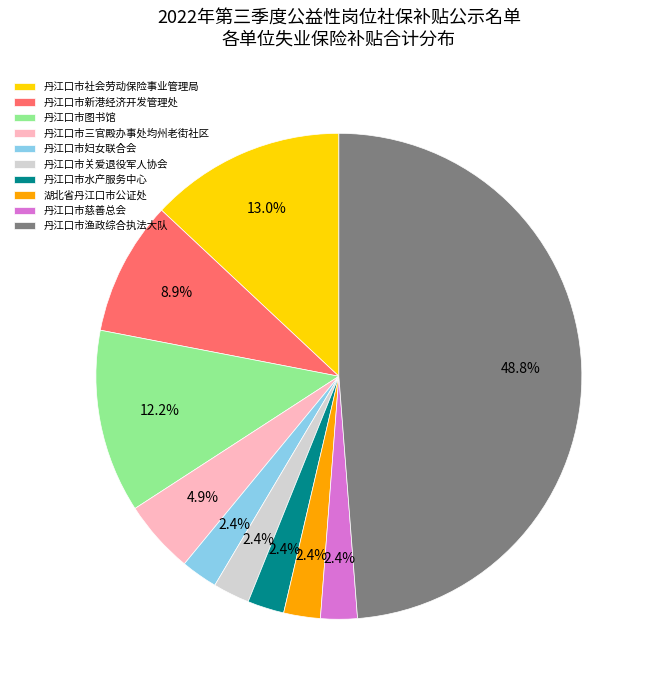

What is the ratio of the value at 丹江口市慈善总会 to the value at 丹江口市社会劳动保险事业管理局?

0.2